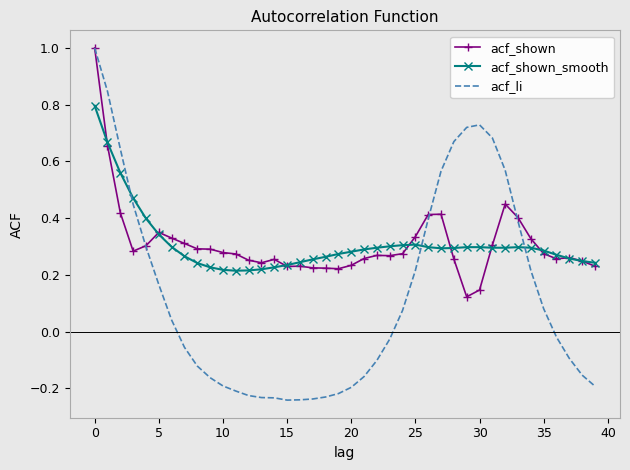

At how many categories does at least one series exceed 0?

40